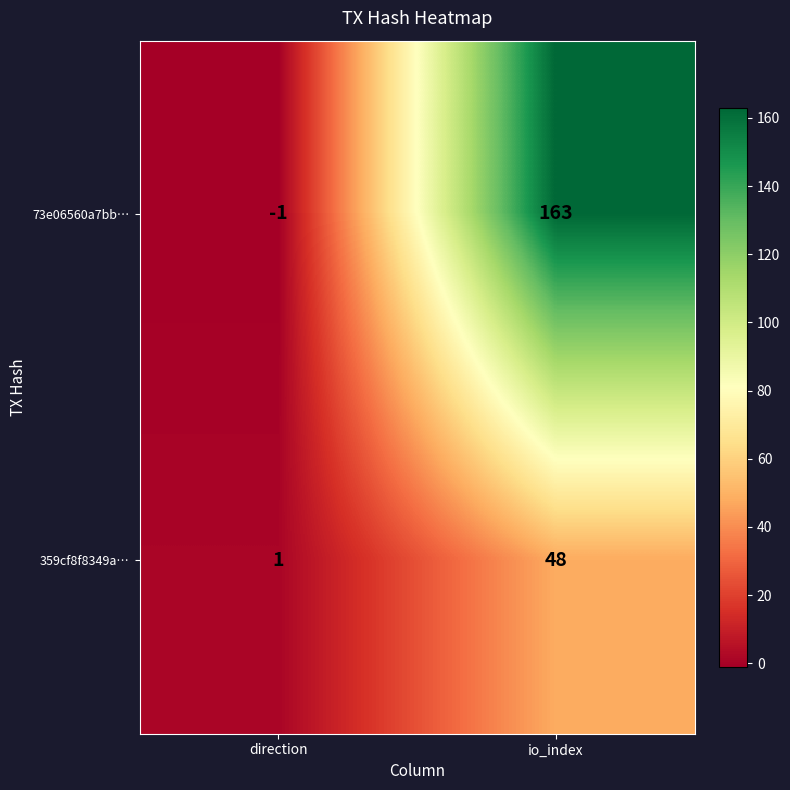

Is it true that 73e06560a7bb… equals 83 at io_index?

False